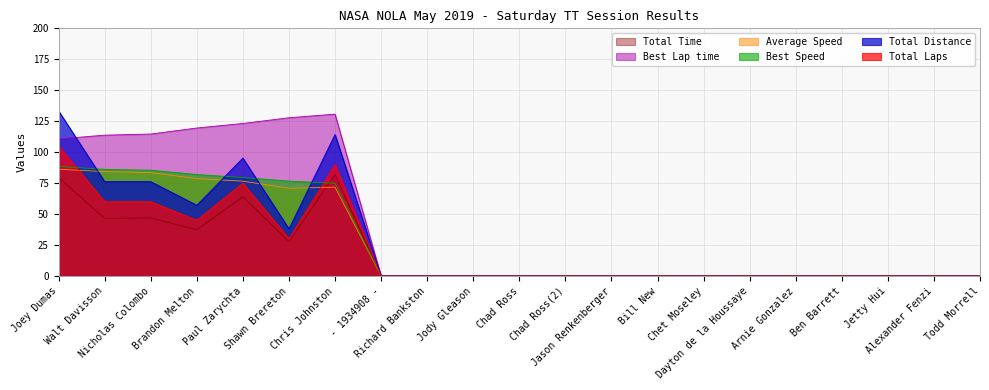

Which series changed the most between Richard Bankston and Chad Ross(2)?

Total Laps